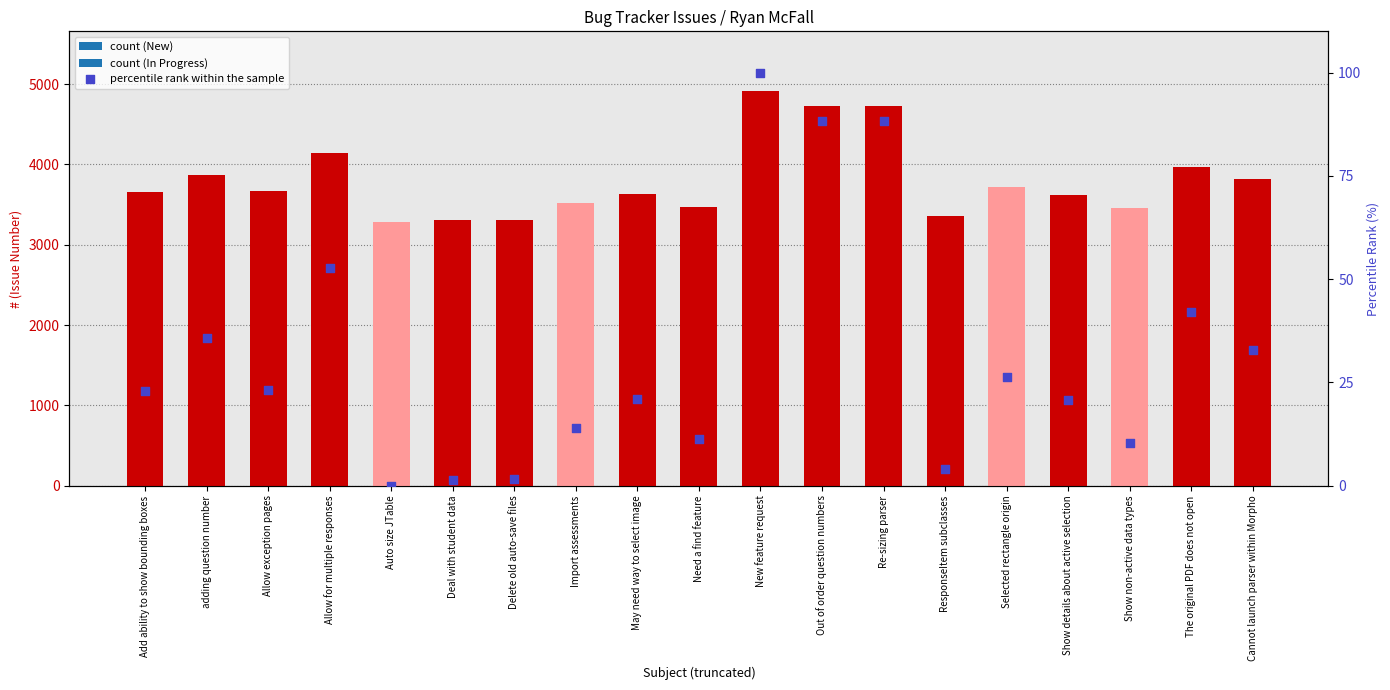

What is the ratio of the value at New feature request to the value at Selected rectangle origin?

3.8